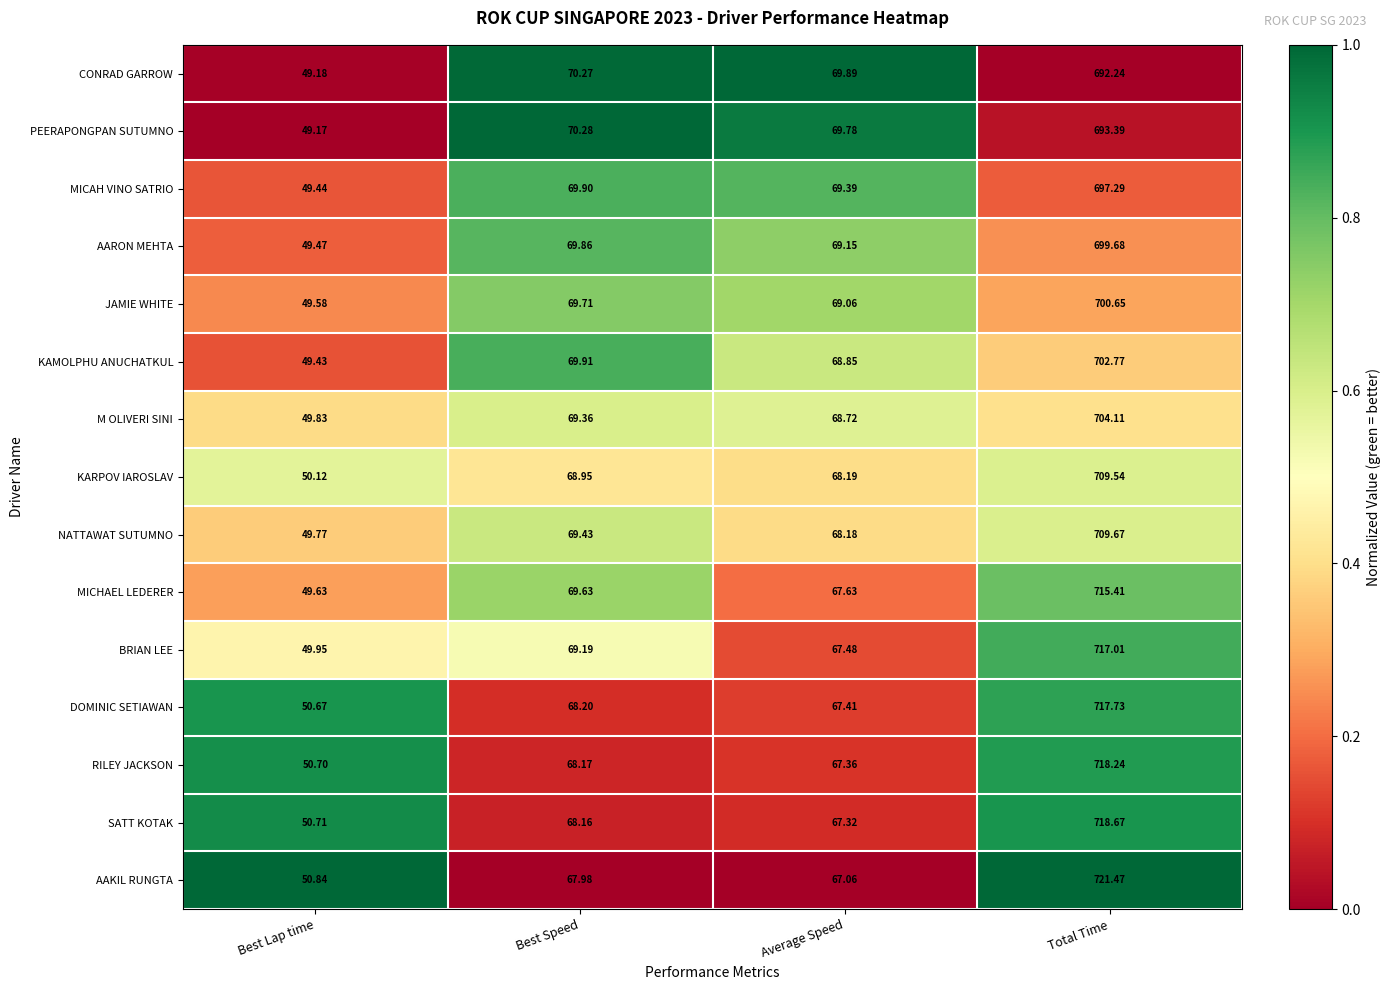

Where is CONRAD GARROW nearest to the value 370?

Best Speed